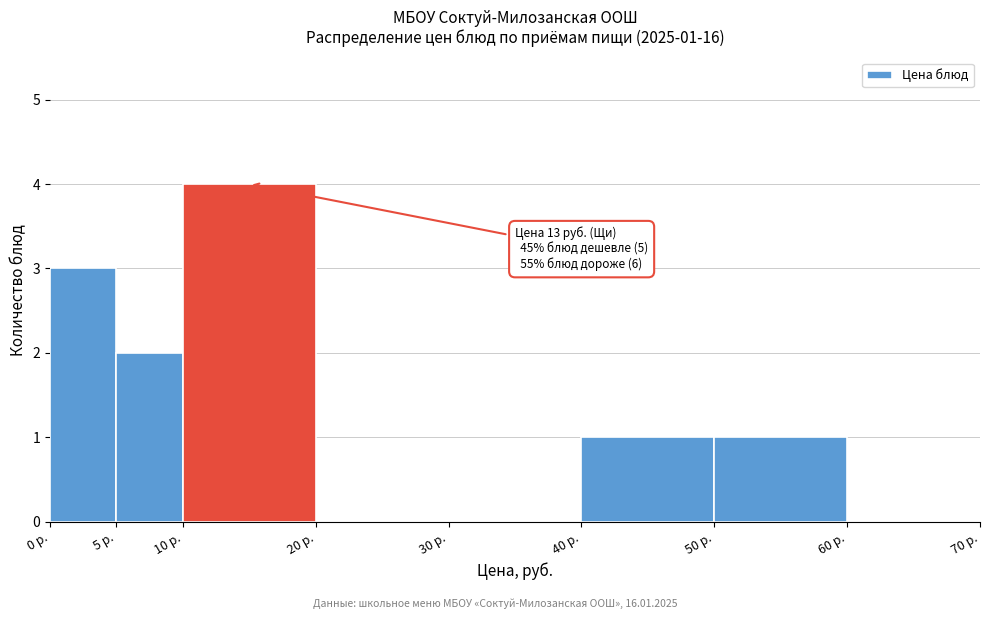

Which range on the x-axis has the tallest bar?

10 to 20